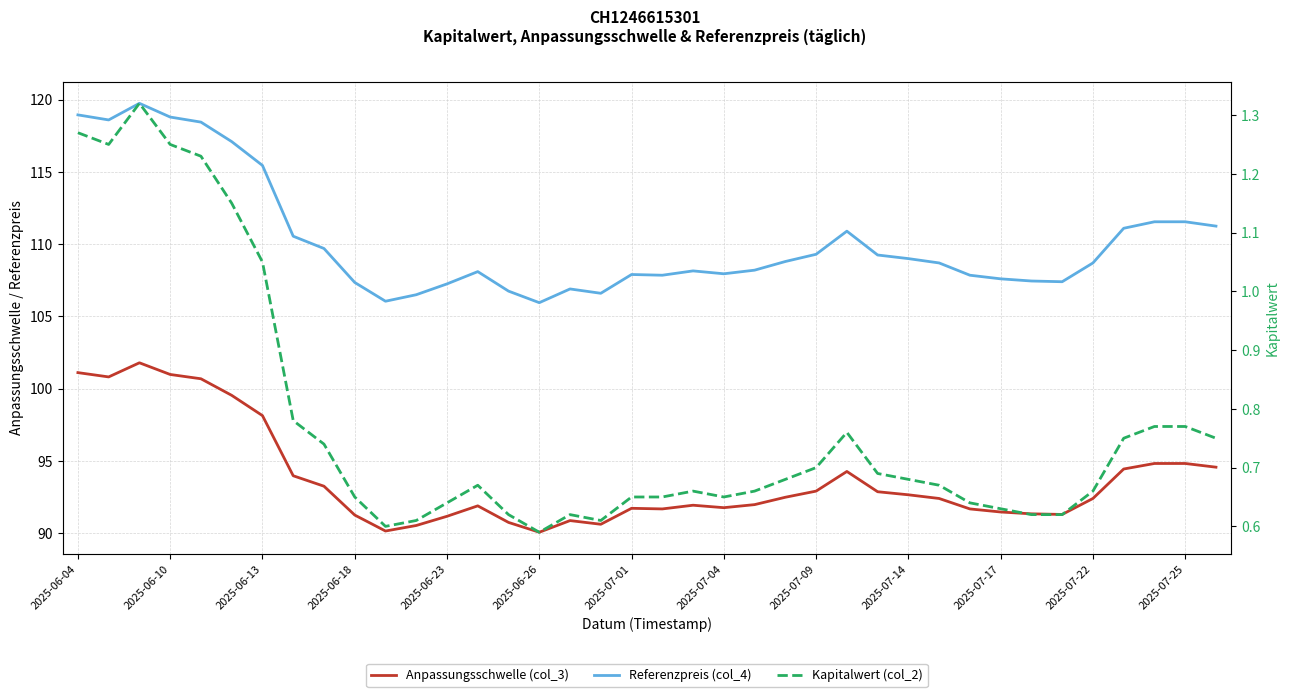

The Anpassungsschwelle (col_3) series shows 92.9 at 2025-07-09. True or false?

True